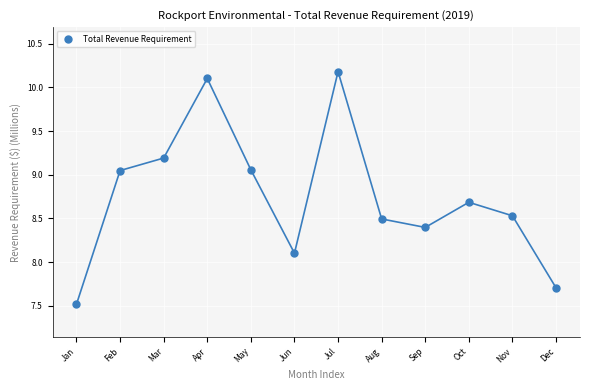

What is the range of Y values (max minus min)?

2.7